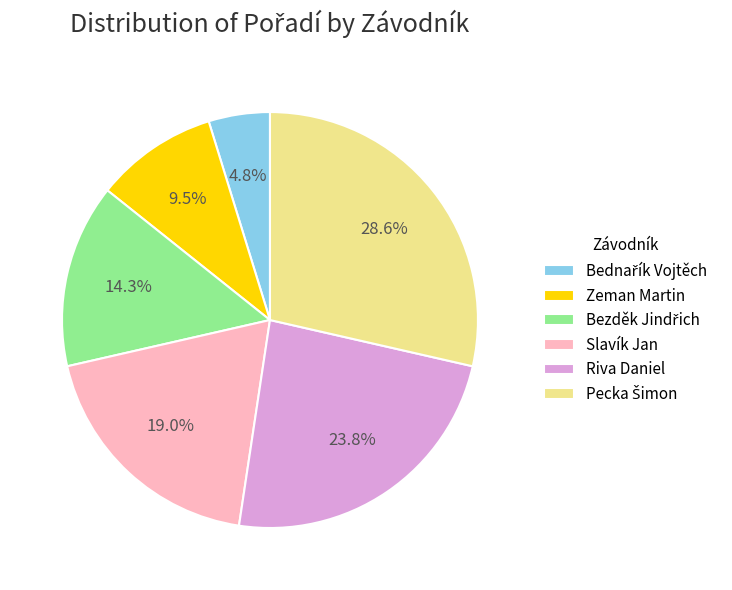

Is there a majority slice in this chart?

No